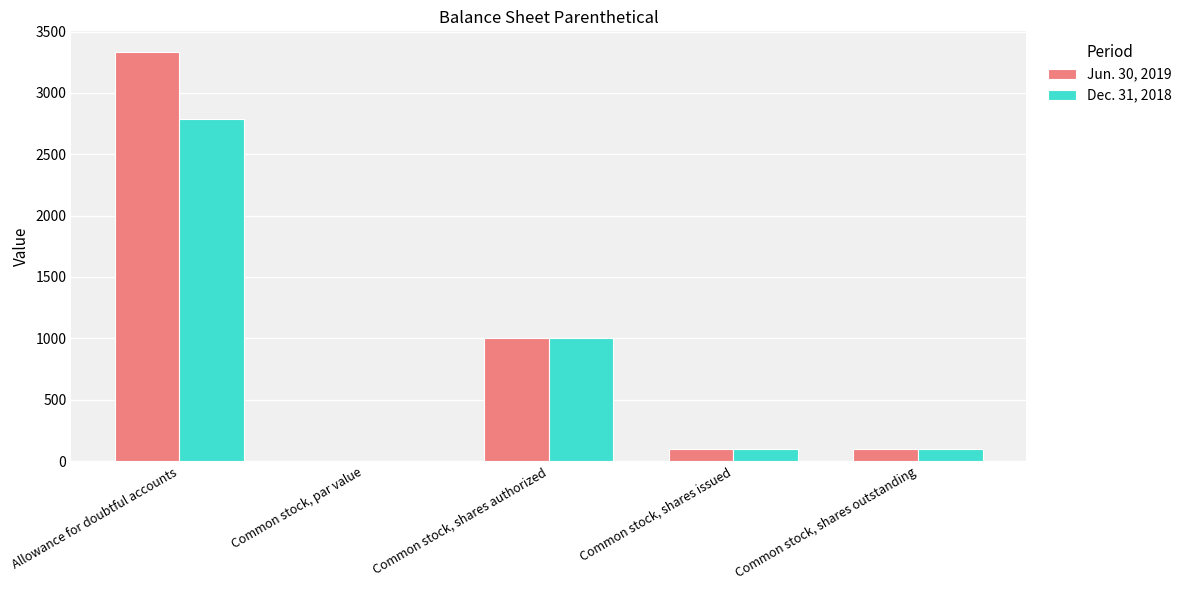

What is the sum of all Dec. 31, 2018 values?

3984.0